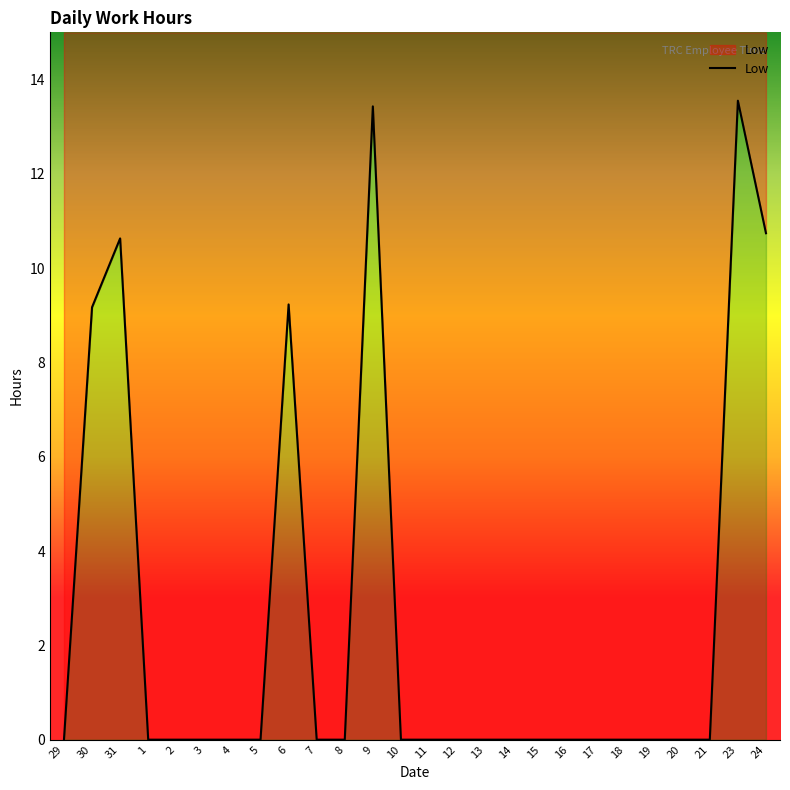

Reading left to right, list all the values displayed in this chart.

0.0	9.2	10.6	0.0	0.0	0.0	0.0	0.0	9.2	0.0	0.0	13.4	0.0	0.0	0.0	0.0	0.0	0.0	0.0	0.0	0.0	0.0	0.0	0.0	13.6	10.7